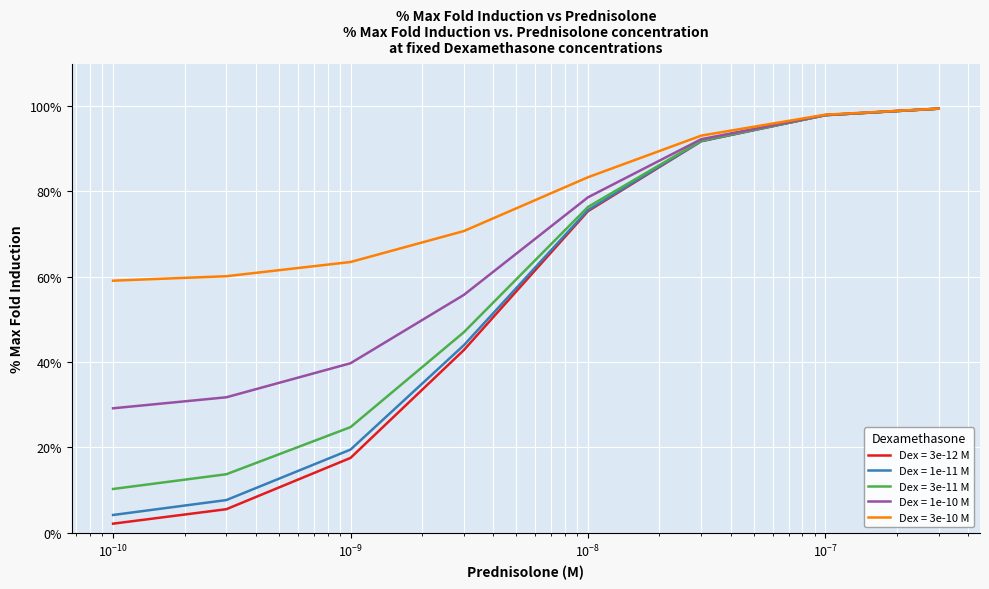

At how many categories does at least one series exceed 85?

3